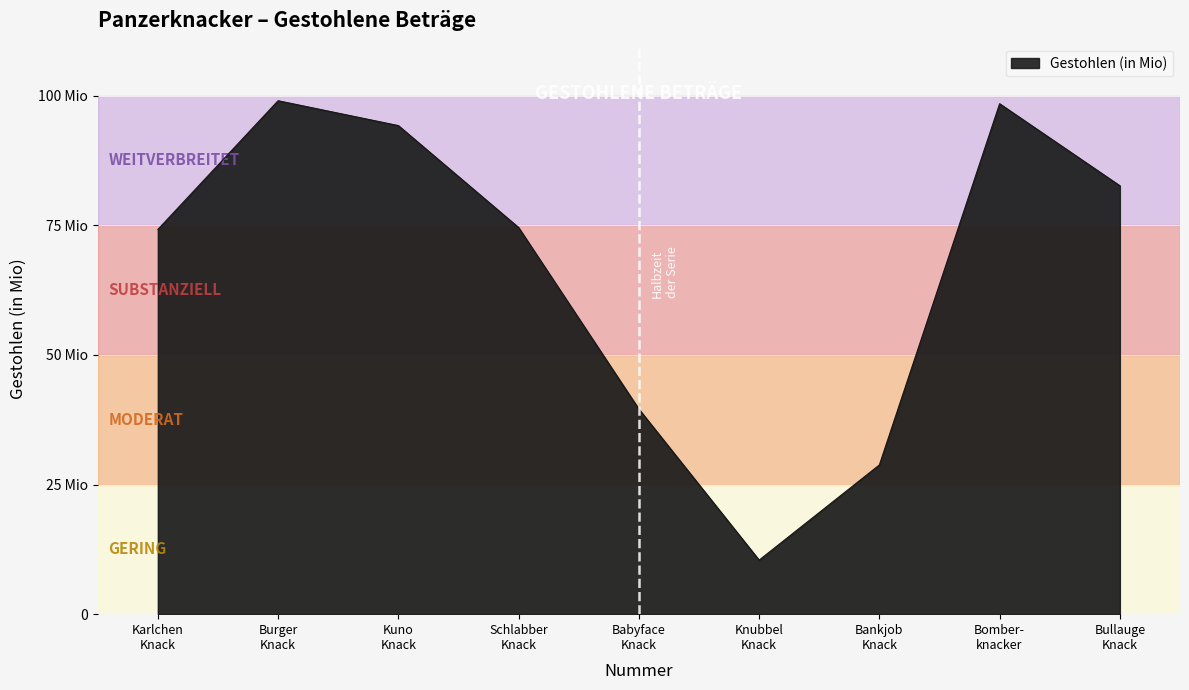

Where is the data nearest to the value 54709313?

Babyface
Knack